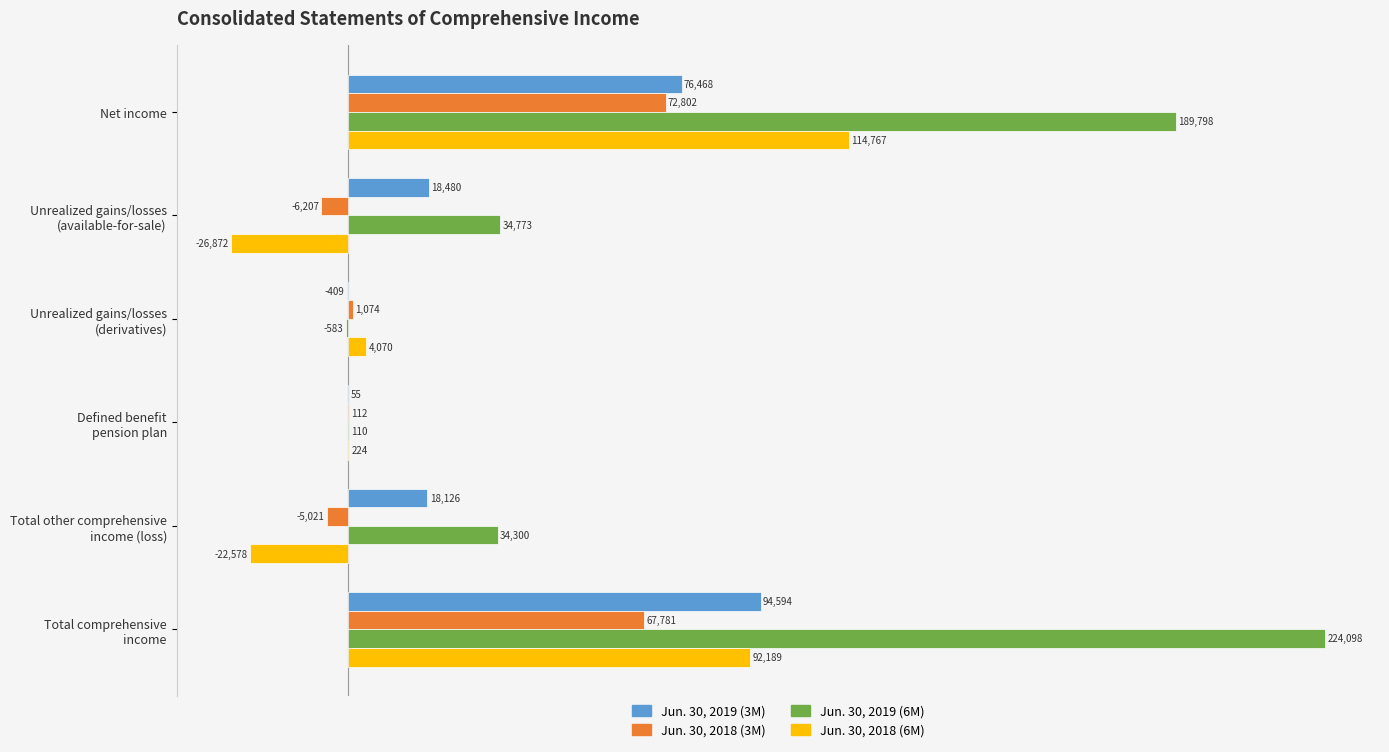

Which series has the widest spread of values?

Jun. 30, 2019 (6M)